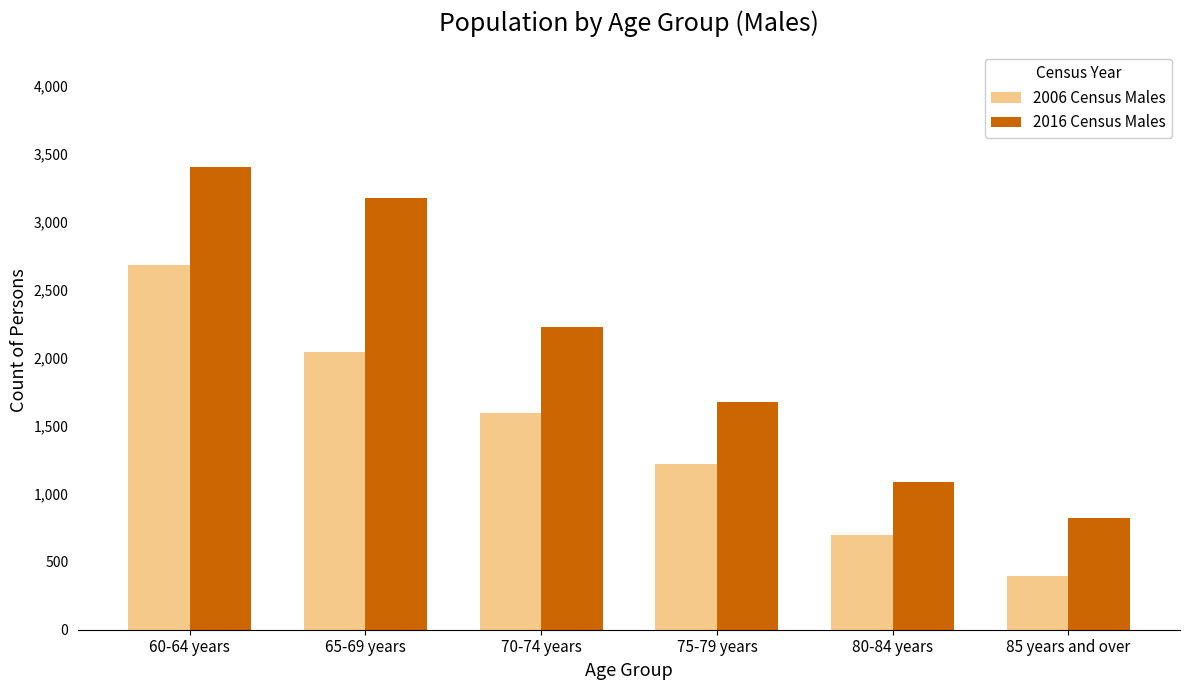

Which series has the widest spread of values?

2016 Census Males